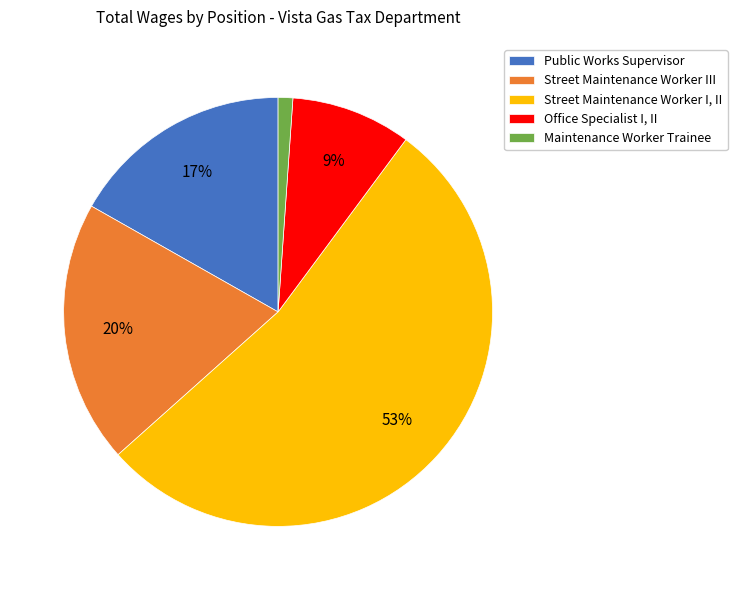

How many slices are in this pie chart?

5